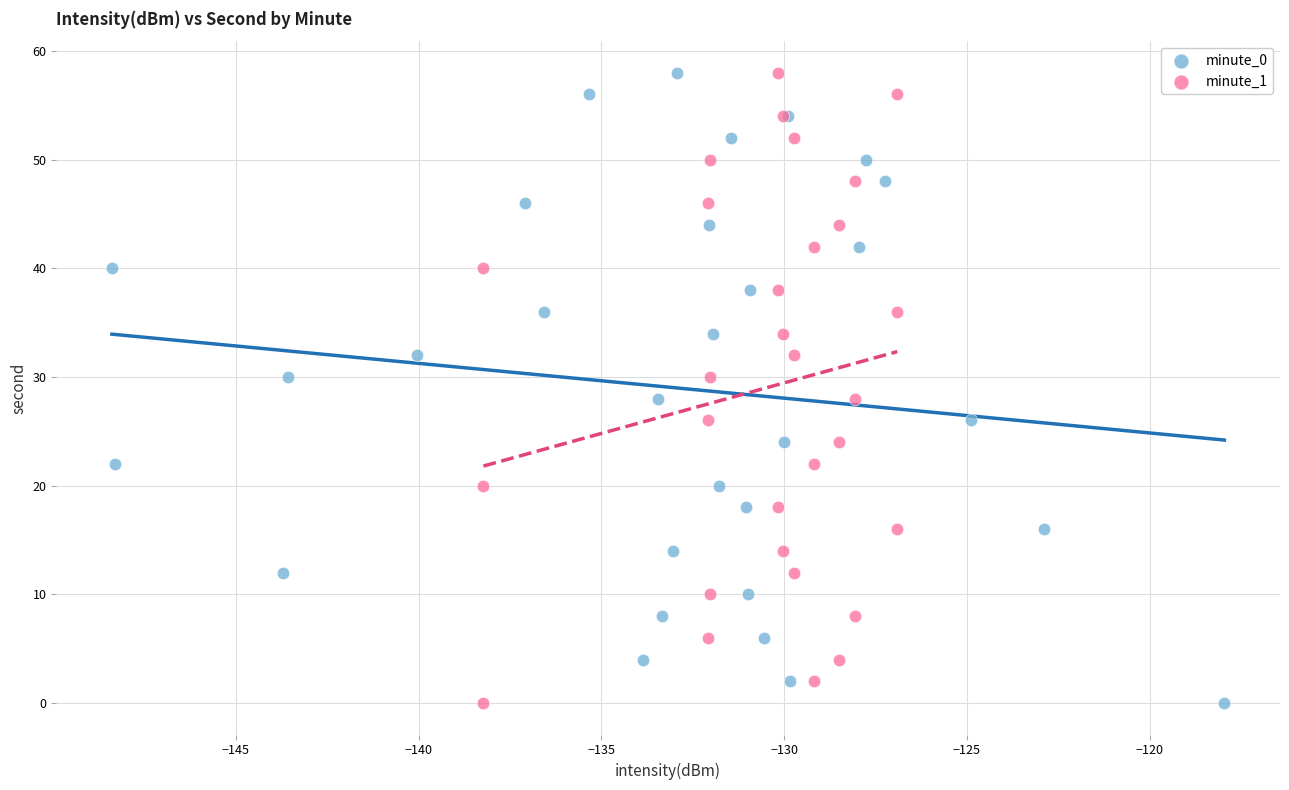

What are all the series names shown in the legend?

minute_0, minute_1